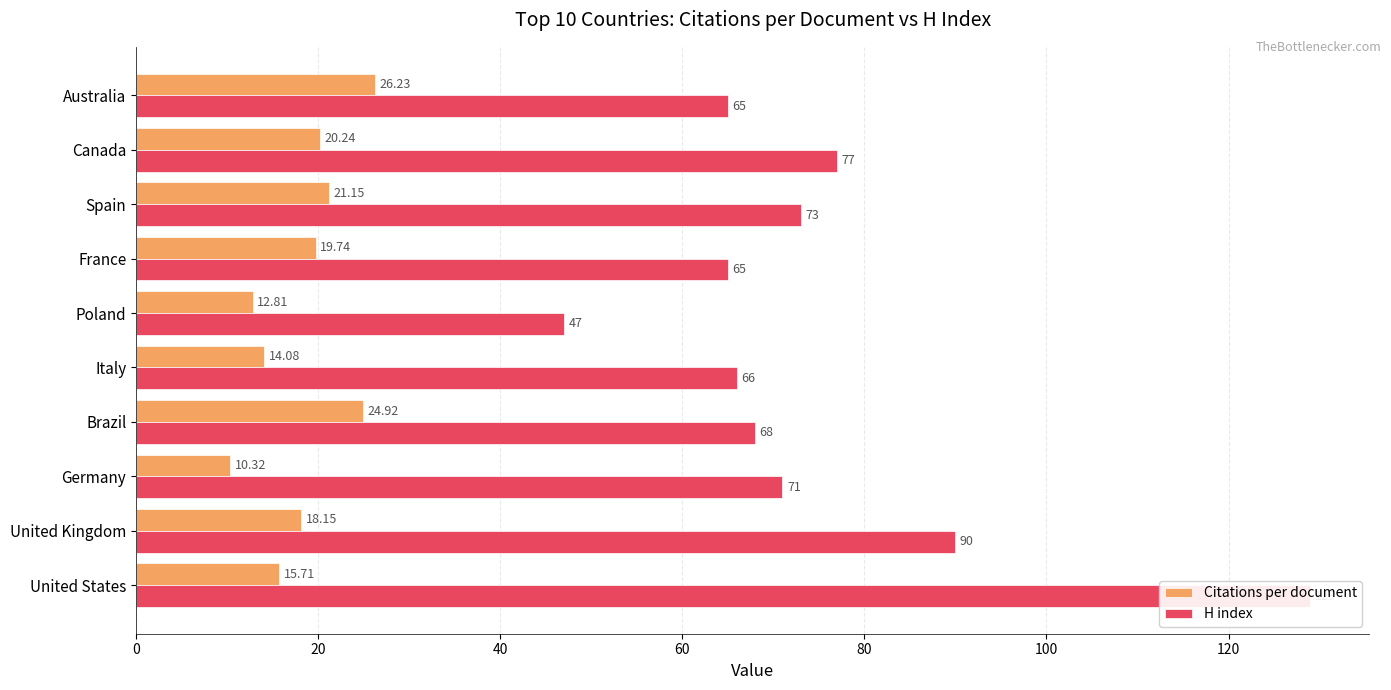

Are the bars horizontal?

Yes